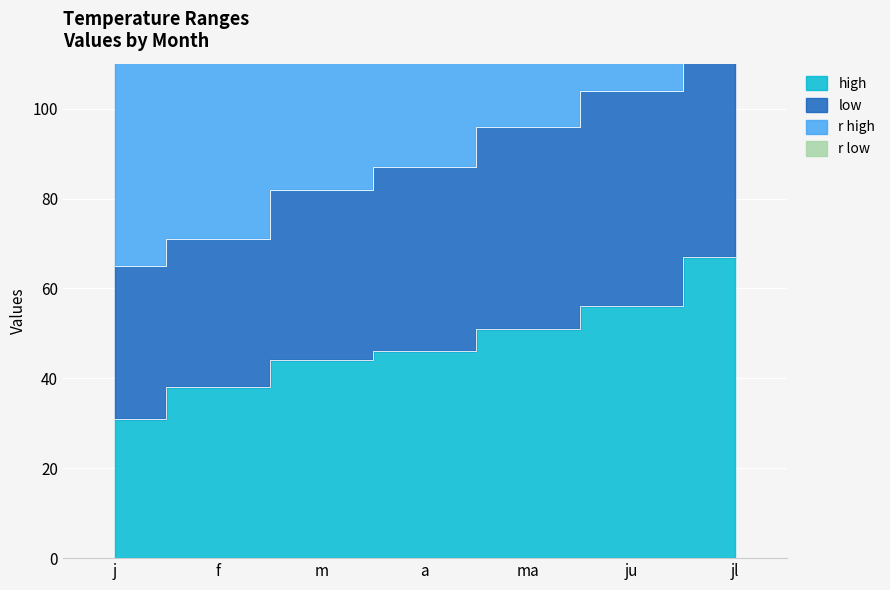

True or false: high and low cross at least once.

False